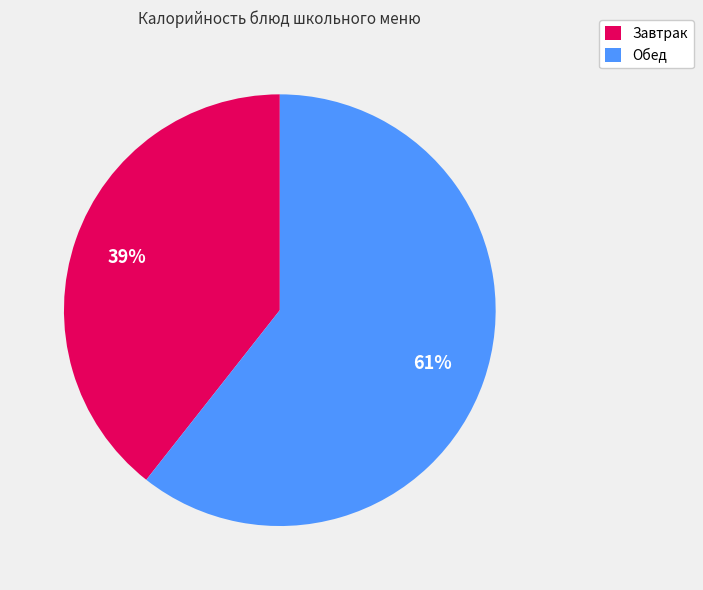

To the nearest percent, what portion does Завтрак represent?

39%